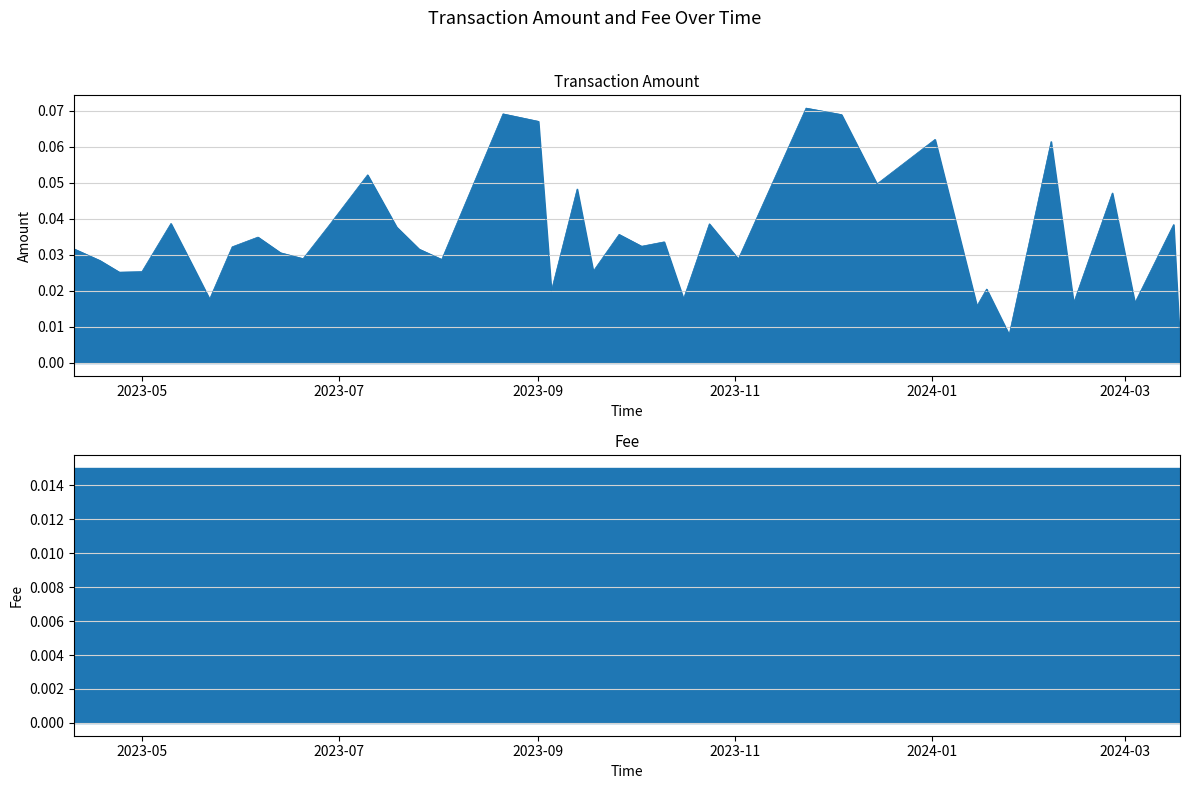

What is the difference between the second highest and second lowest values?

0.1